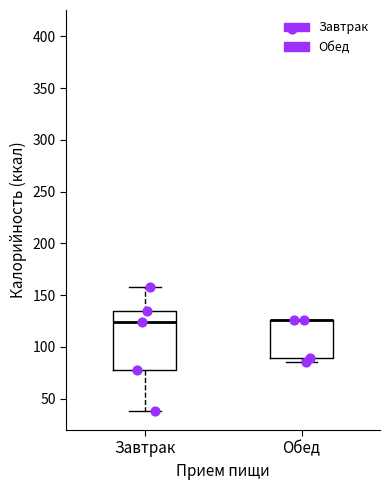

Reading left to right, transcribe this box plot: for each box, give where its median line is, the range the box spans, and where its two whiskers end, as read against the y-axis. The values are not printed on the chart, so give them approximately, as read against the axis.

Завтрак: median 125, box 80 to 135, whiskers 40 to 160
Обед: median 125 (drawn on the box's upper edge), box 90 to 125, whiskers 85 to 125